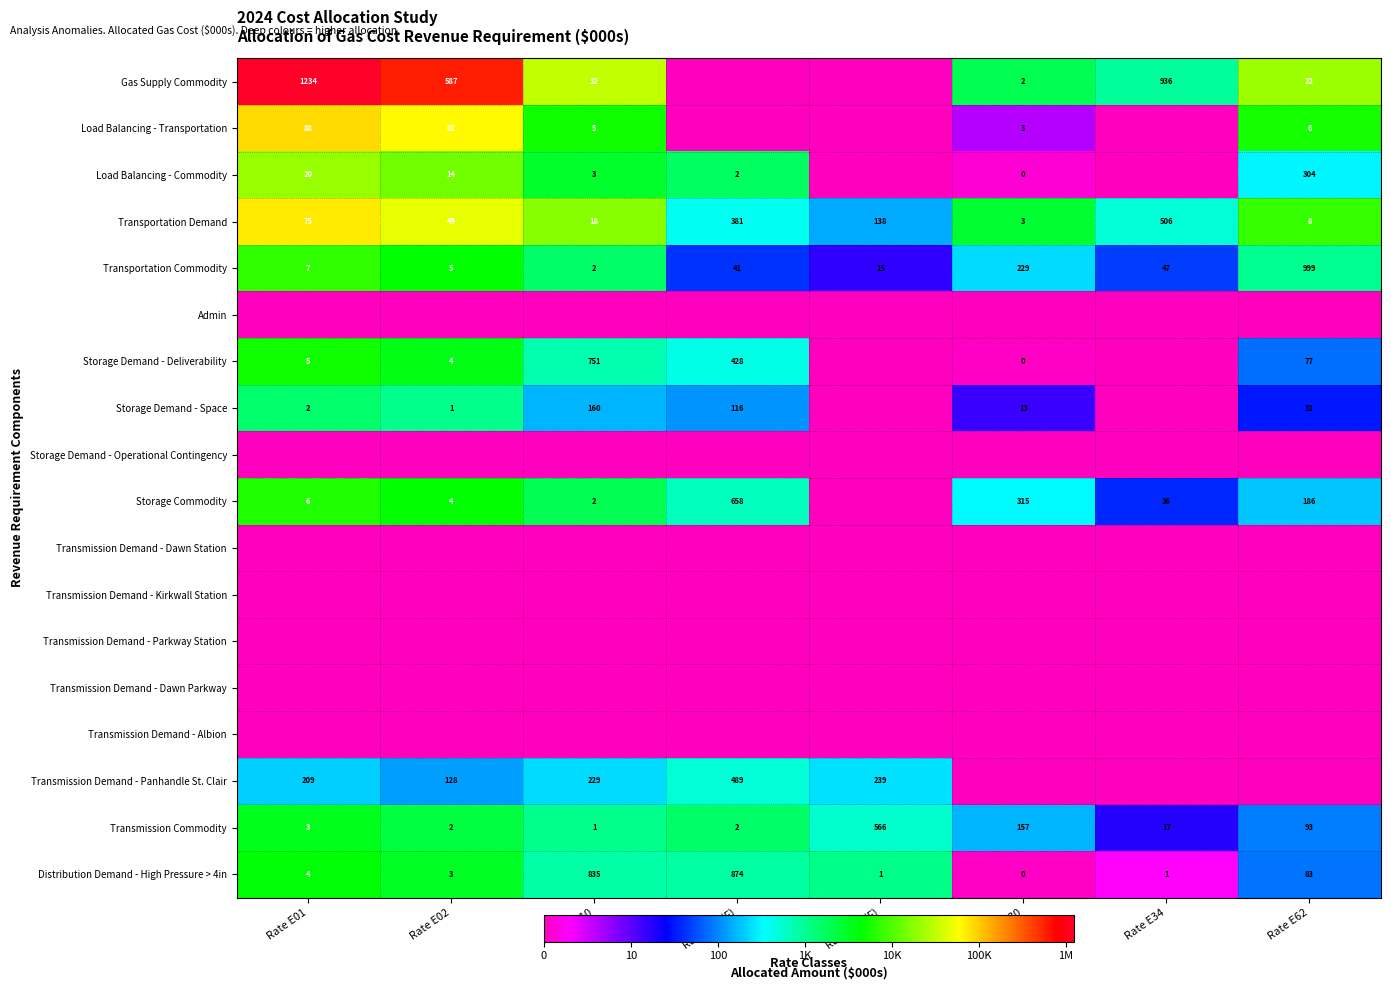

Where does the Transmission Commodity series first go above 17?

Rate E24 (F)